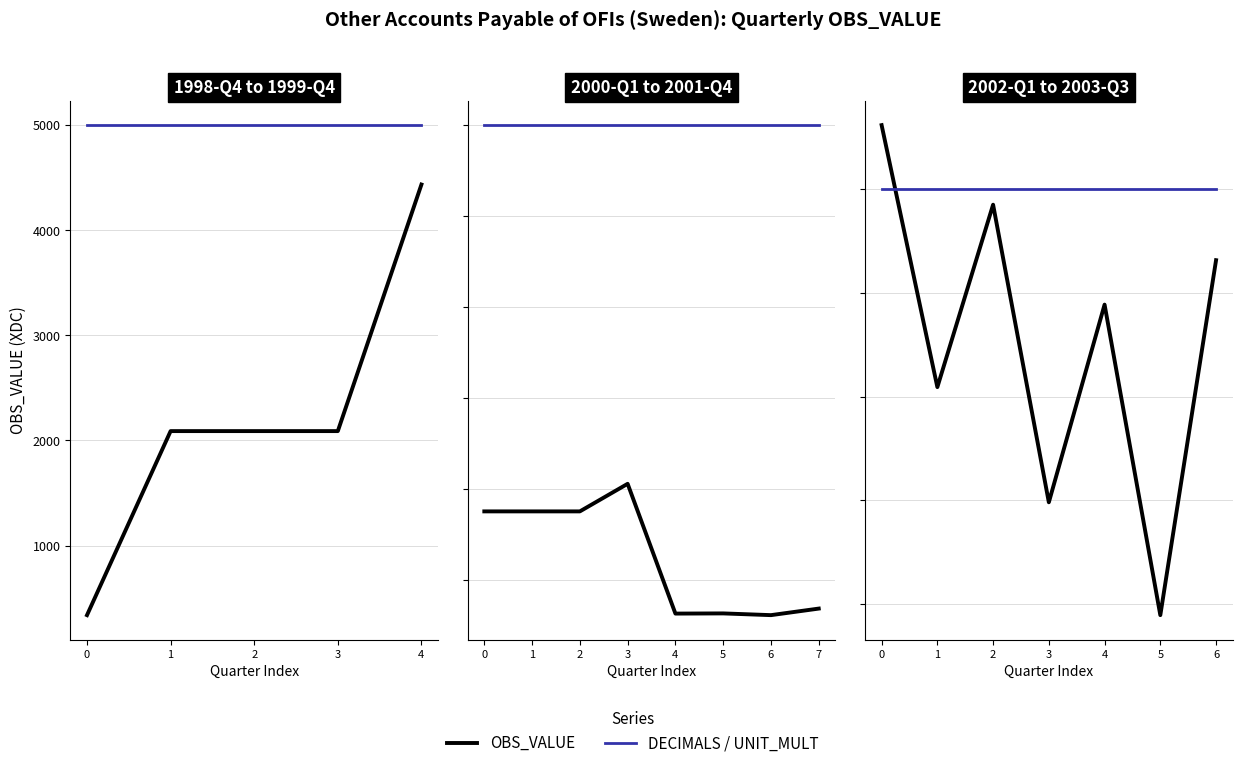

How many lines are shown in the chart?

2